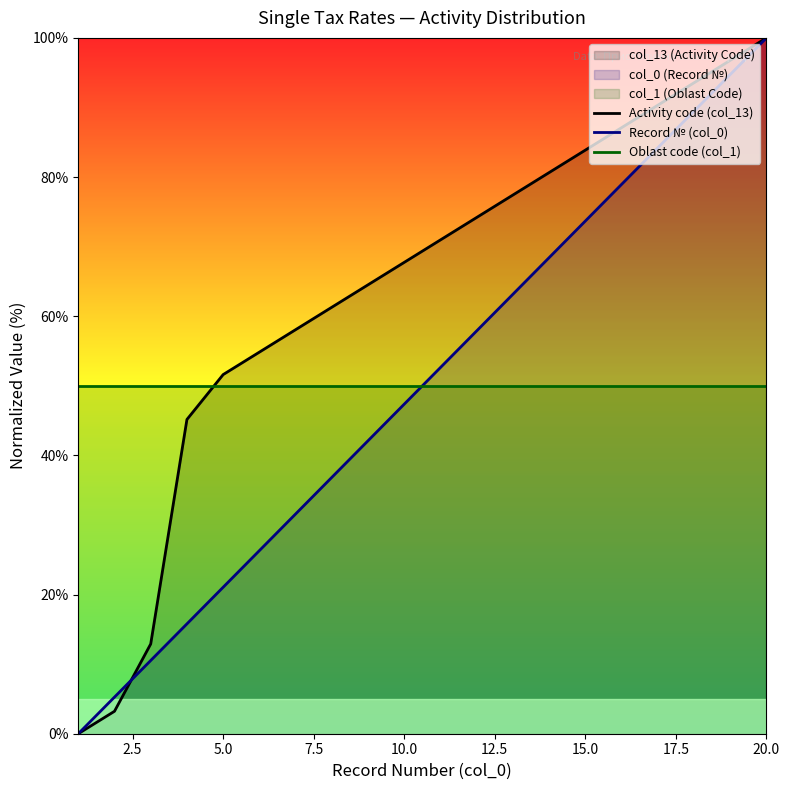

How many times do Record № (col_0) and Activity code (col_13) cross each other?

1